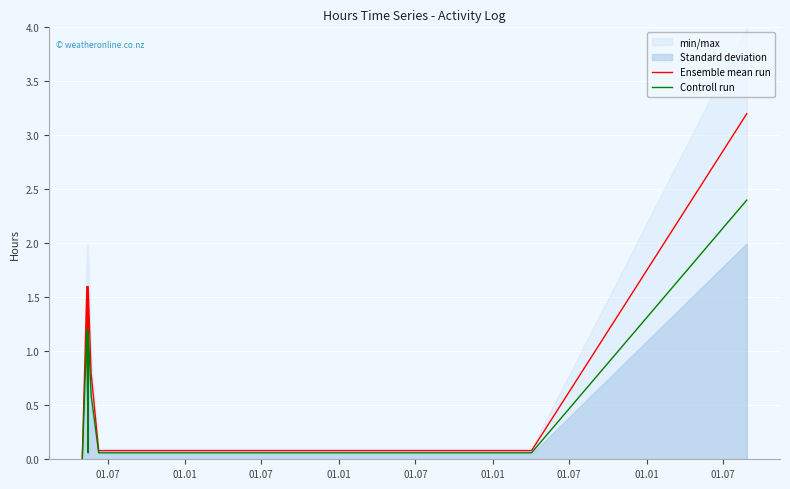

Is the value of Controll run at 01.01 greater than the value of Ensemble mean run at 11?

Yes